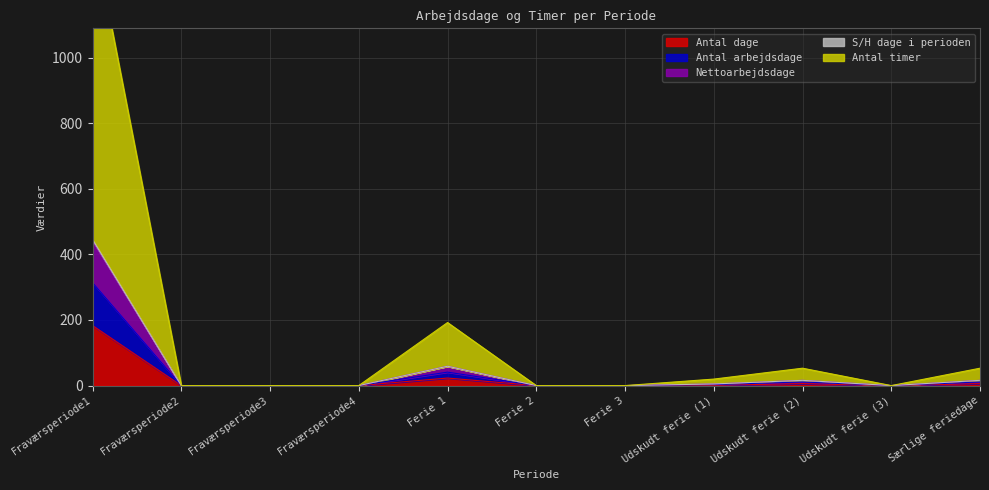

What are all the series names shown in the legend?

Antal dage, Antal arbejdsdage, Nettoarbejdsdage, S/H dage i perioden, Antal timer